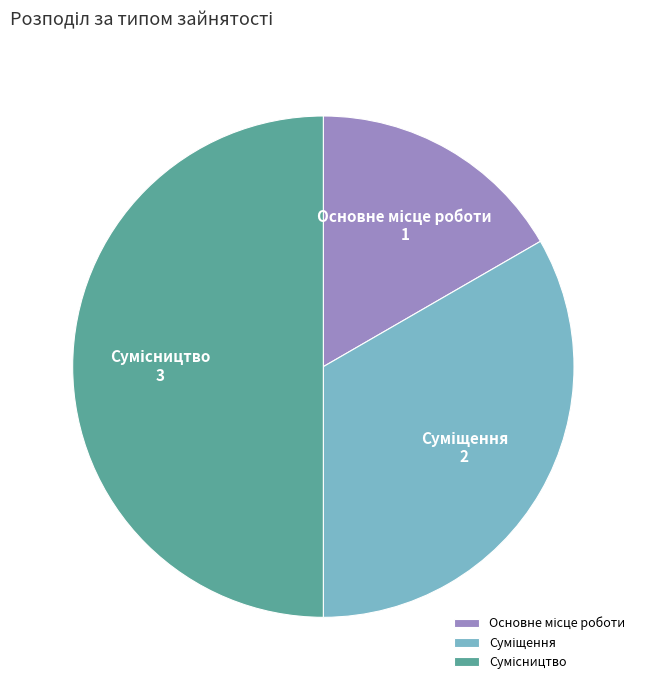

To the nearest percent, what is the difference between the Основне місце роботи and Суміщення slice percentages?

17%